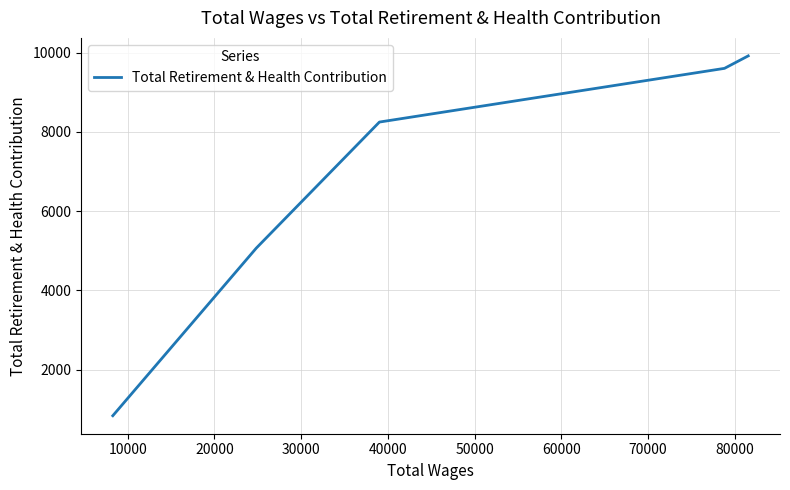

What is the difference between the maximum and minimum values?

9081